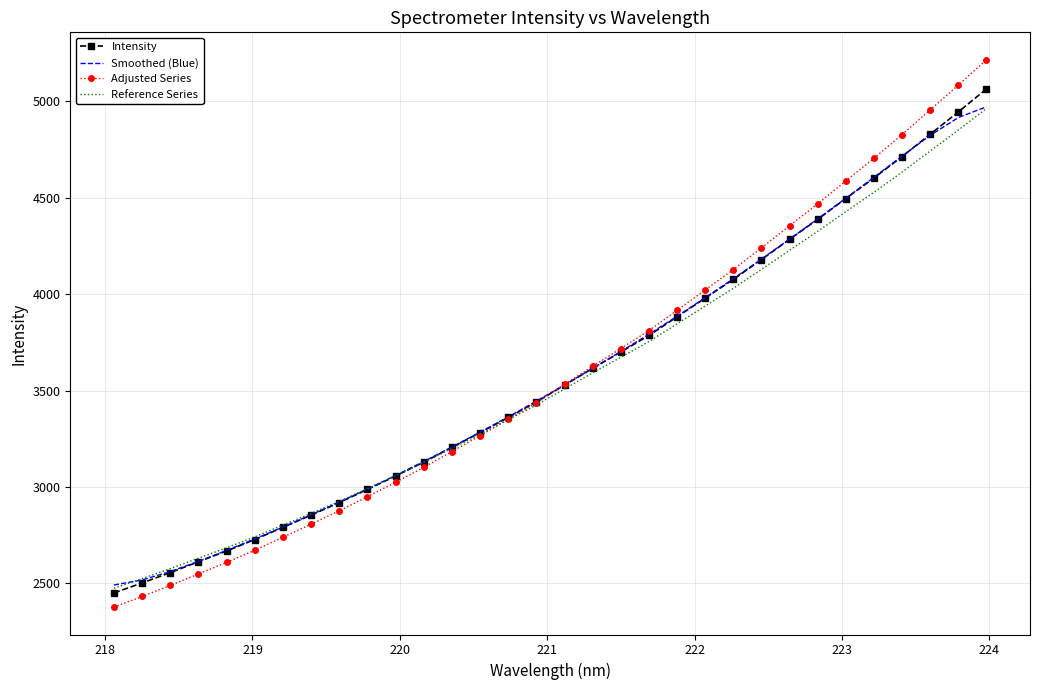

Which series has the largest range (max minus min)?

Adjusted Series